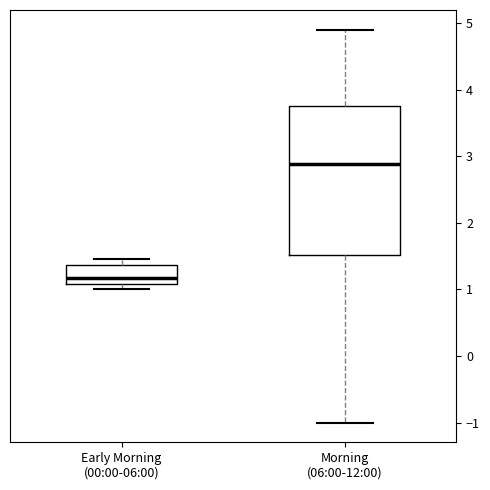

Comparing the boxes themselves (not the whiskers), which one is the tallest?

Morning (06:00-12:00)